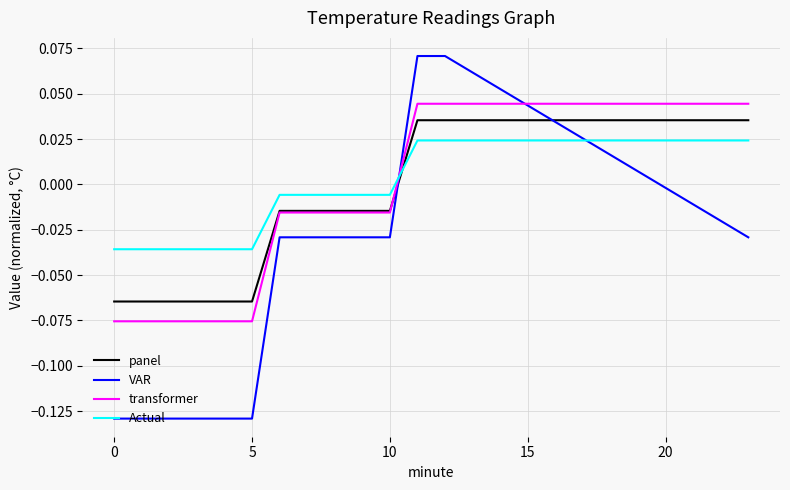

Rank the series by their maximum value, from lowest to highest.

Actual, panel, transformer, VAR